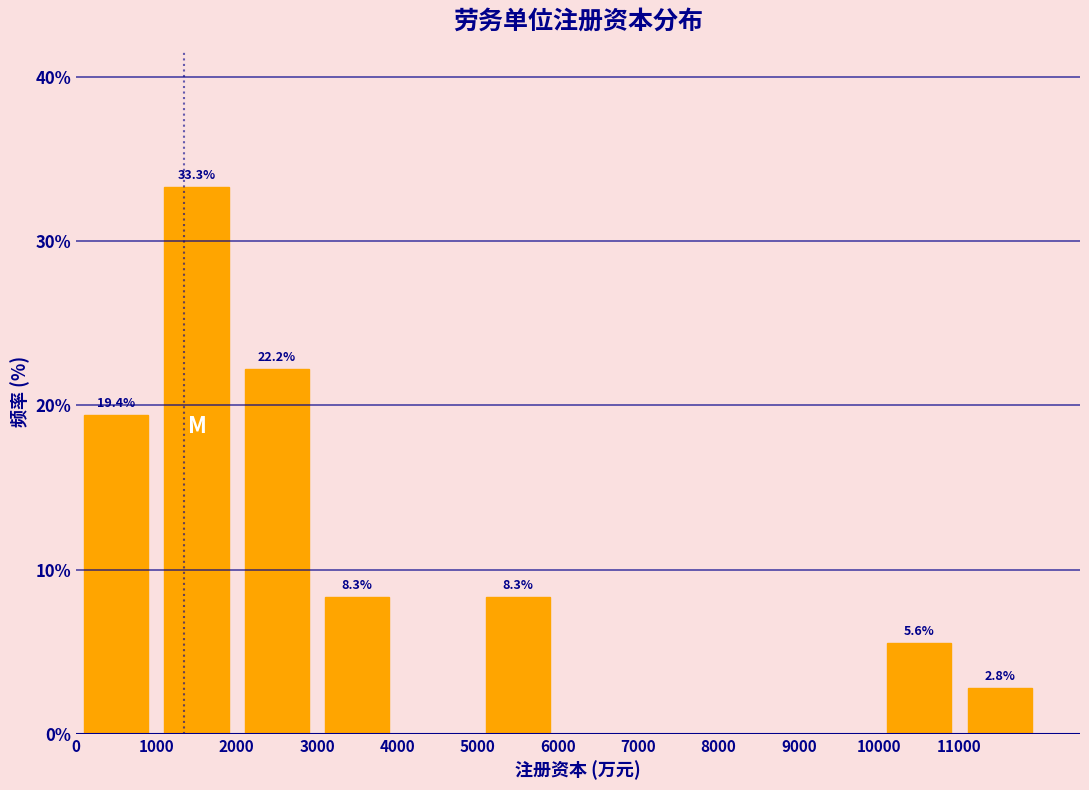

Which range on the x-axis has the tallest bar?

1000 to 2000